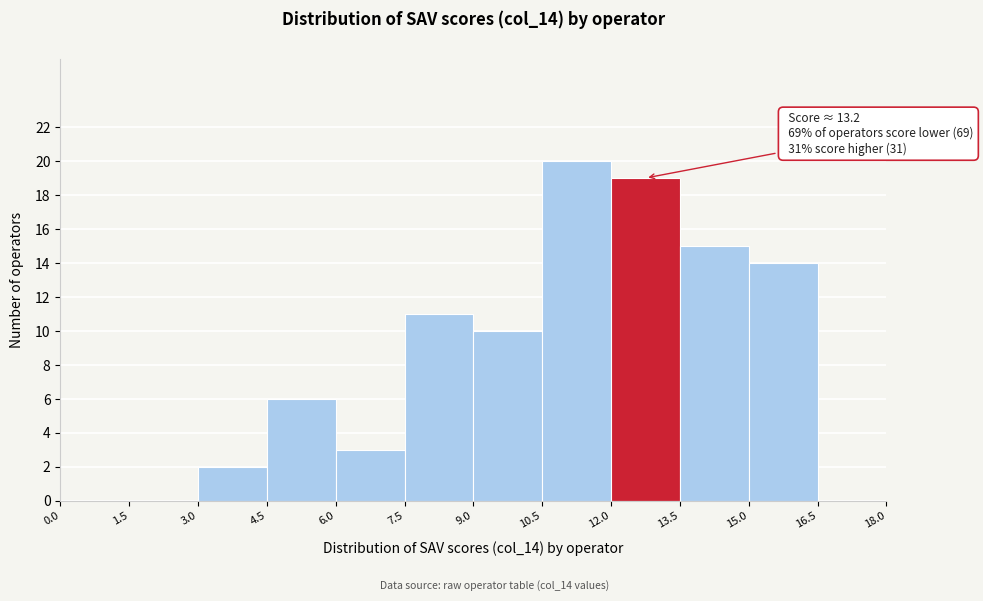

Over which range of the x-axis is the bar tallest?

10.5 to 12.0